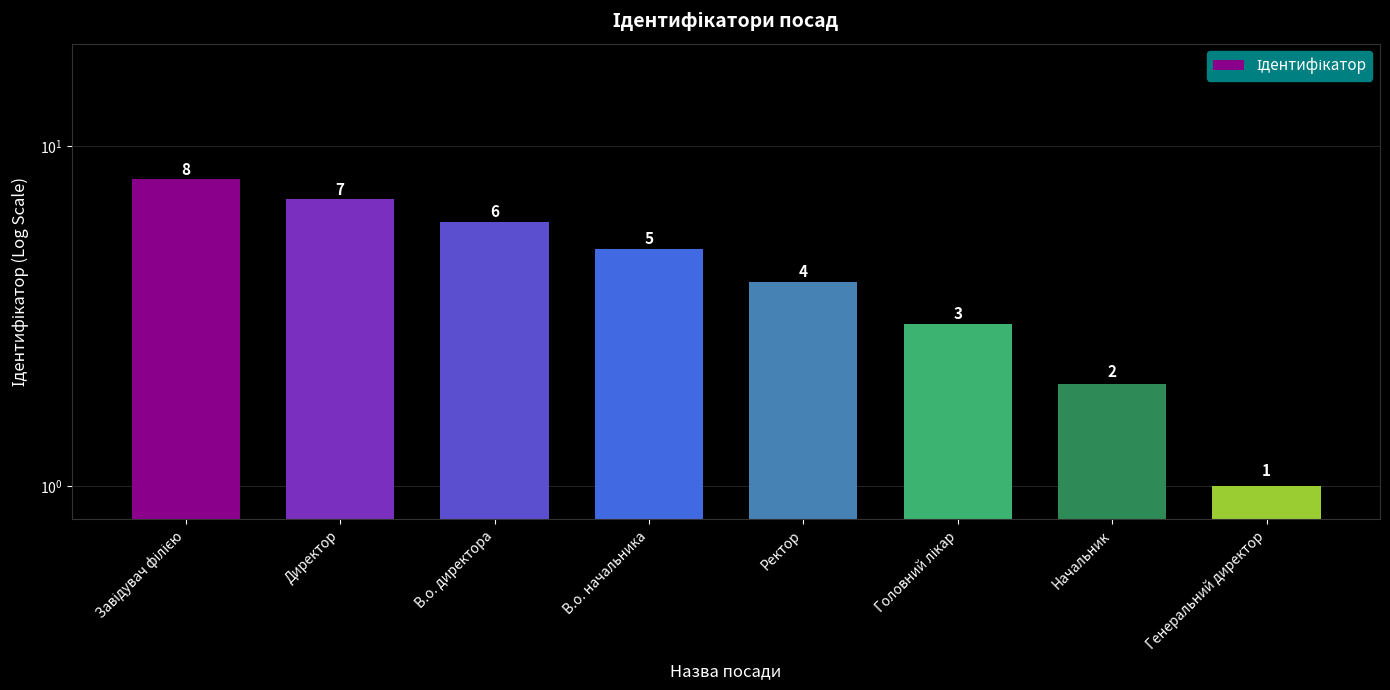

What position from the right is Головний лікар?

3